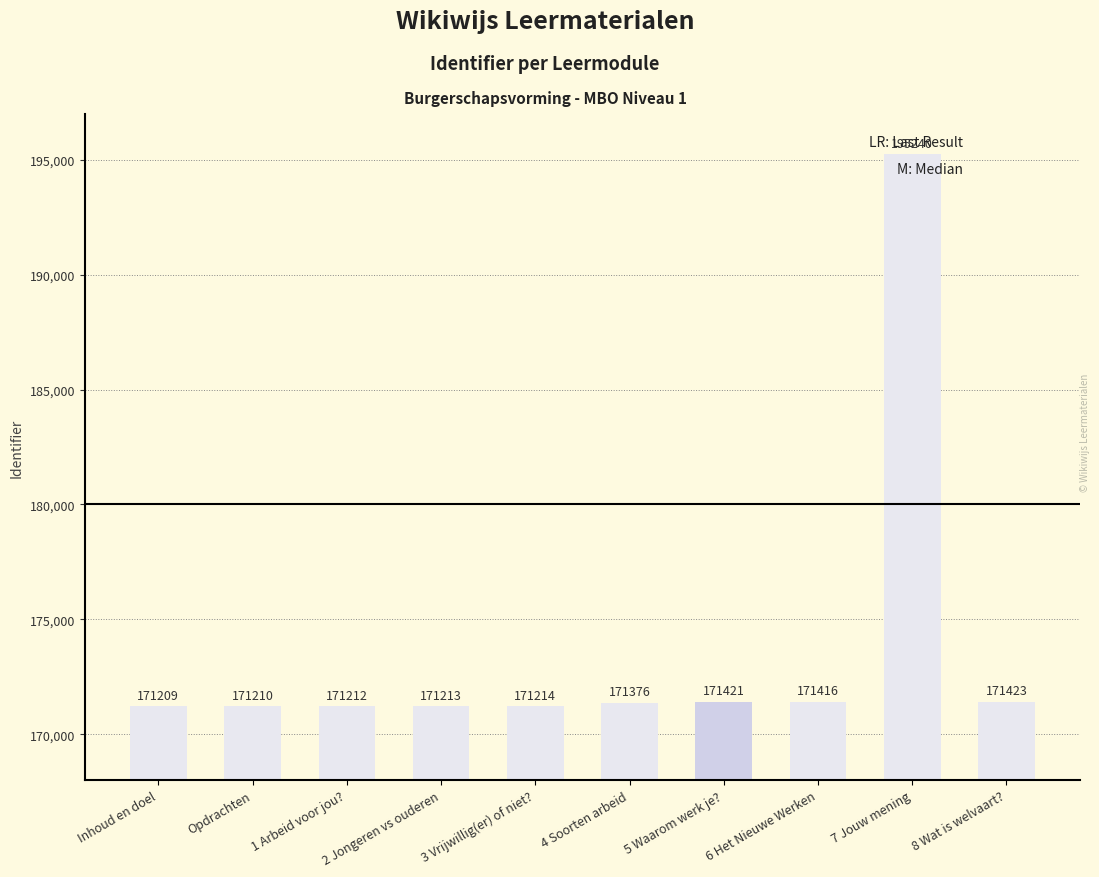

The chart shows a value of 110717 at 8 Wat is welvaart?. True or false?

False